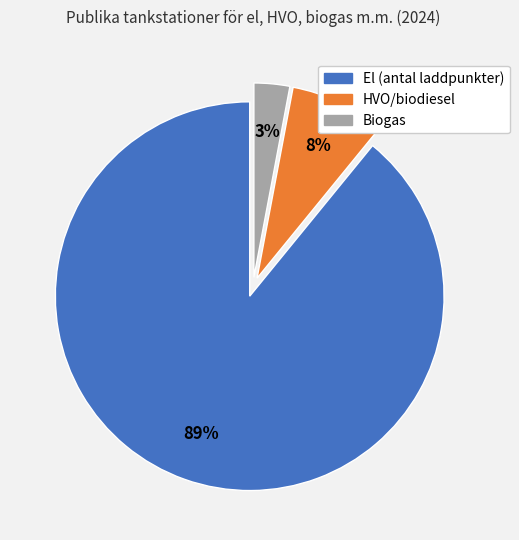

Do HVO/biodiesel and Biogas together represent more than half of the pie?

No